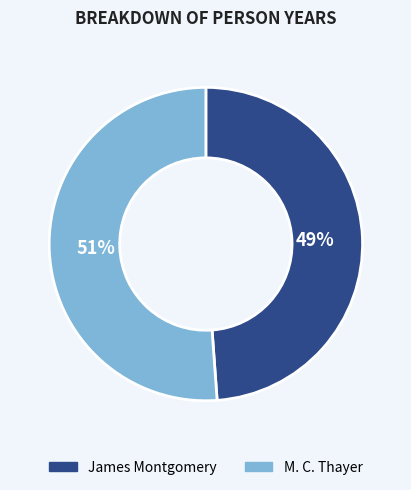

Is there any slice that represents more than half of the pie?

Yes